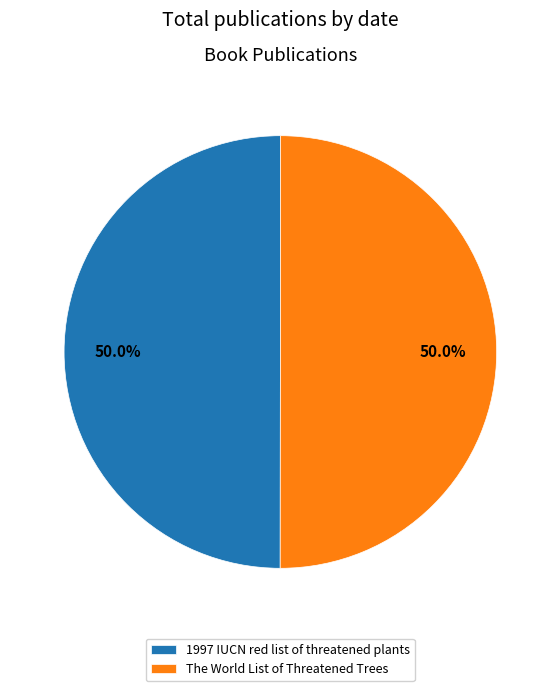

What percentage is NOT represented by 1997 IUCN red list of threatened plants?

50.0%